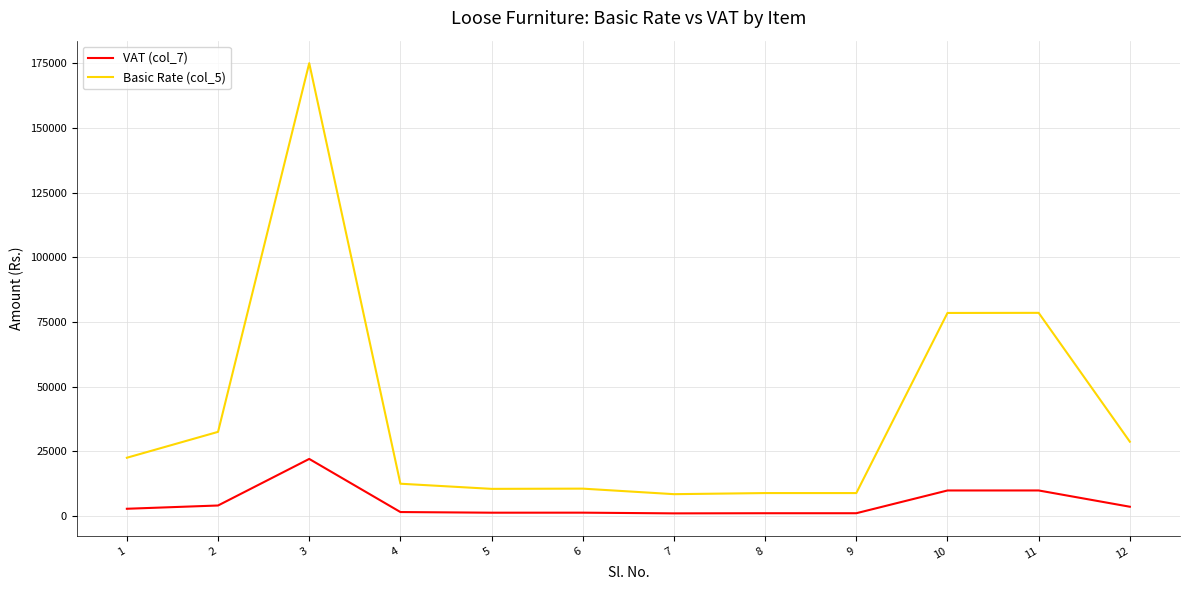

How many lines are shown in the chart?

2